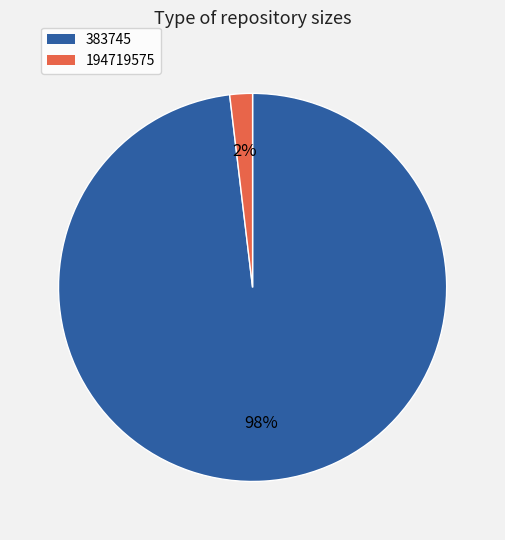

What percentage is the 194719575 slice, to the nearest percent?

2%